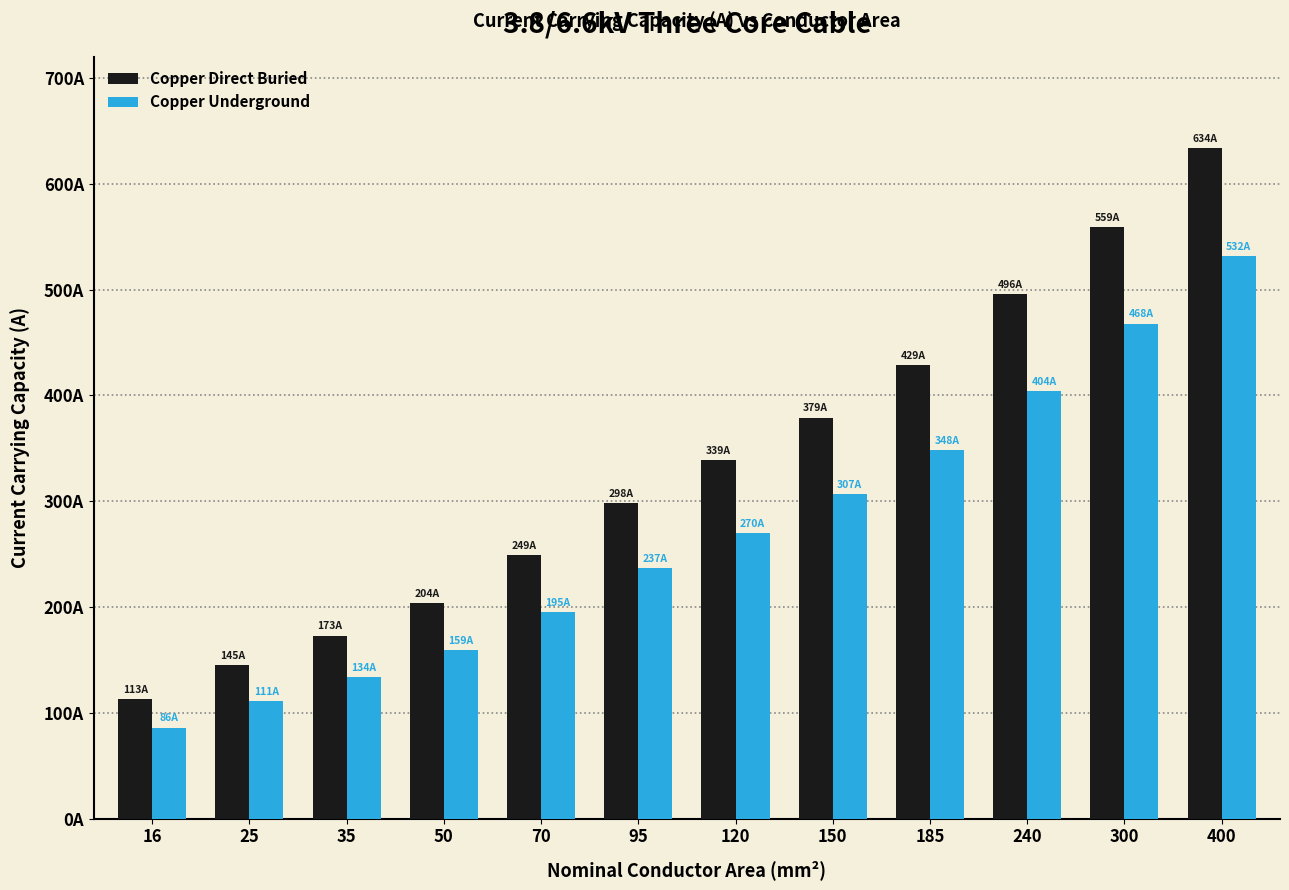

What is the difference between the second highest and minimum values in the Copper Direct Buried series?

446